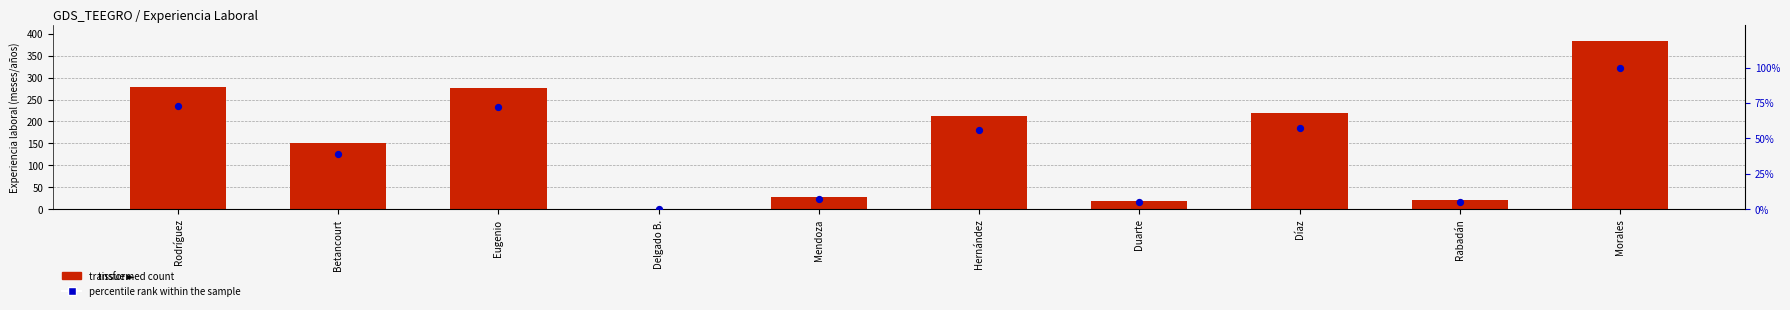

Which series has the largest total across all categories?

transformed count